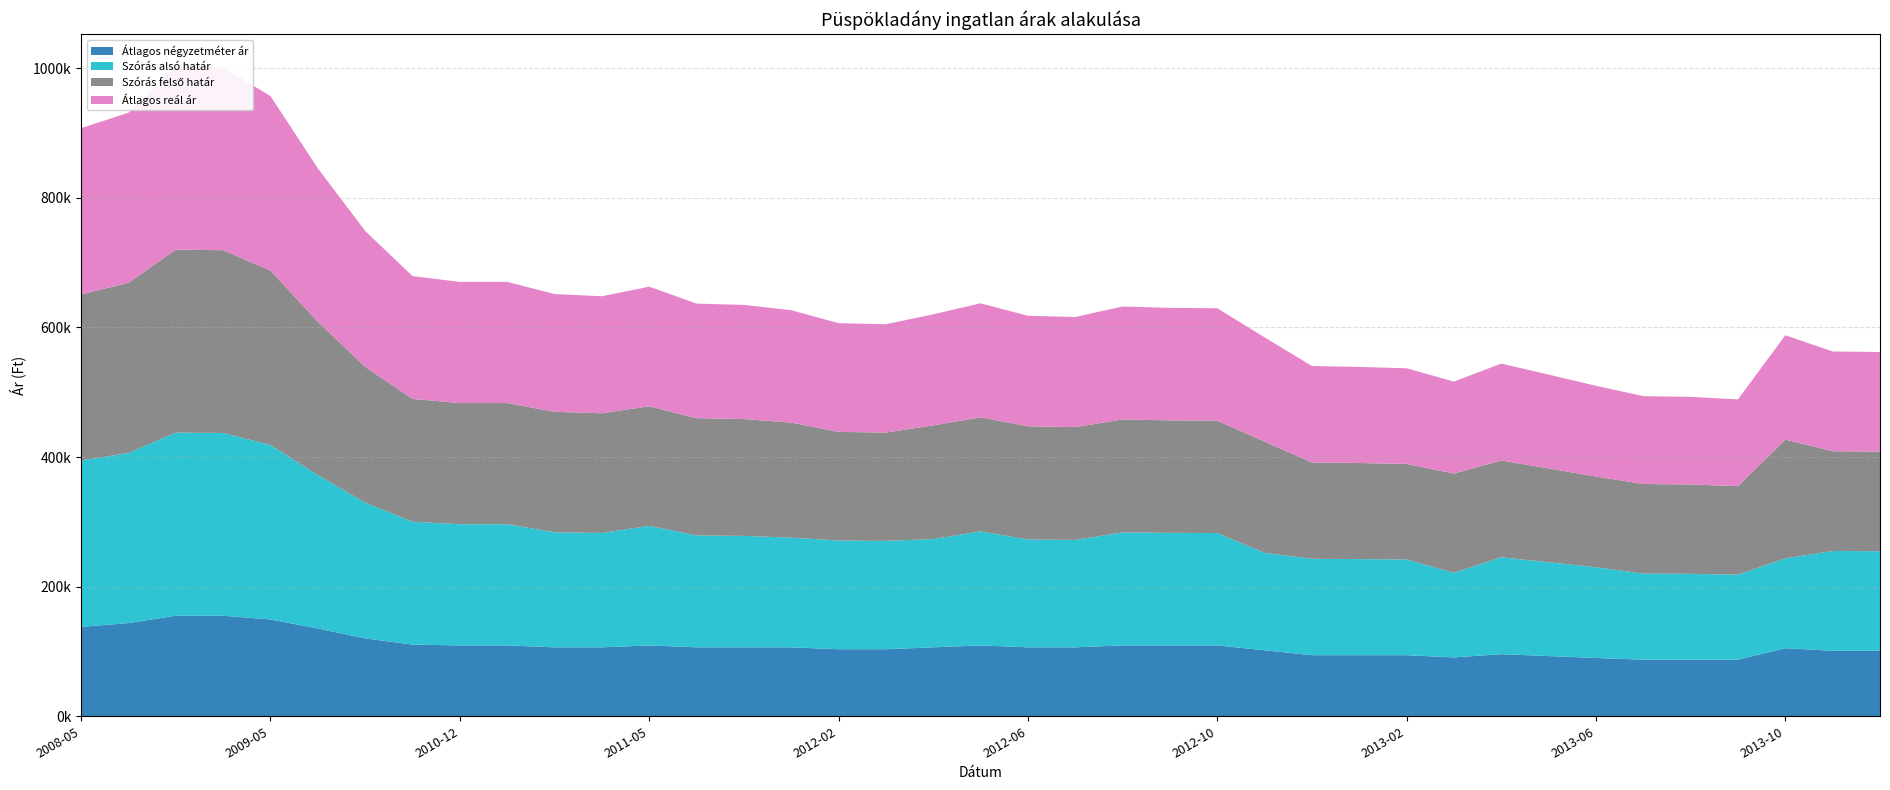

Reading right to left, what are all the values shown in this chart?

Átlagos négyzetméter ár: 101111	101111	105031	87312	87312	87312	90000	92923	95846	90813	94285	94285	94285	101830	109375	109375	109375	106411	106411	109375	106411	103448	103448	106411	106411	106411	109375	106411	106411	109375	109375	110652	120171	135437	149425	155172	155172	143770	138070
Szórás alsó határ: 153682	153953	138634	131212	132486	132869	140008	144779	149488	130644	147588	148282	148748	150318	173417	173645	174334	165734	166367	175964	167096	167187	167727	169227	171943	172623	184538	176408	177534	186999	186999	189559	209621	236730	269224	282025	282536	262569	256513
Szórás felső határ: 153682	153953	183326	136636	137910	138293	140008	144779	149488	153146	147588	148282	148748	171658	173417	173645	174334	174116	174749	175964	175478	167187	167727	177609	180325	181005	184538	184790	185916	186999	186999	189559	209621	236730	269224	282025	282536	262569	256513
Átlagos reál ár: 153682	153953	160980	133924	135198	135581	140008	144779	149488	141895	147588	148282	148748	160988	173417	173645	174334	169925	170558	175964	171287	167187	167727	173418	176134	176814	184538	180599	181725	186999	186999	189559	209621	236730	269224	282025	282536	262569	256513